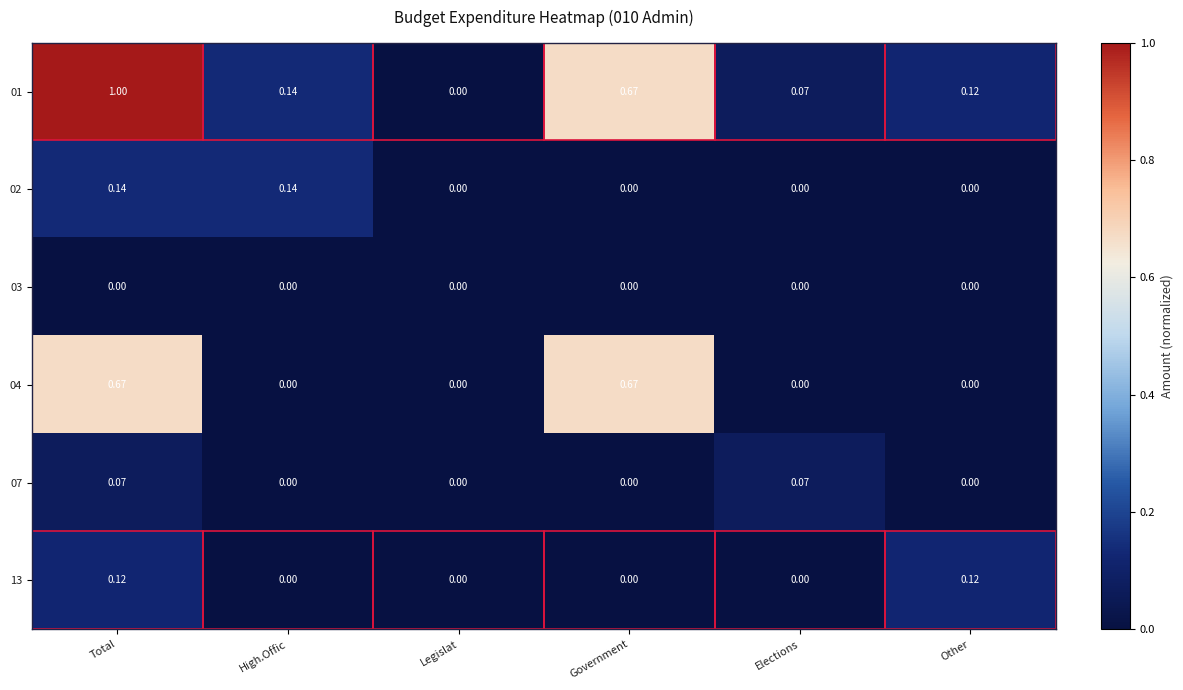

Which series has the largest range (max minus min)?

01